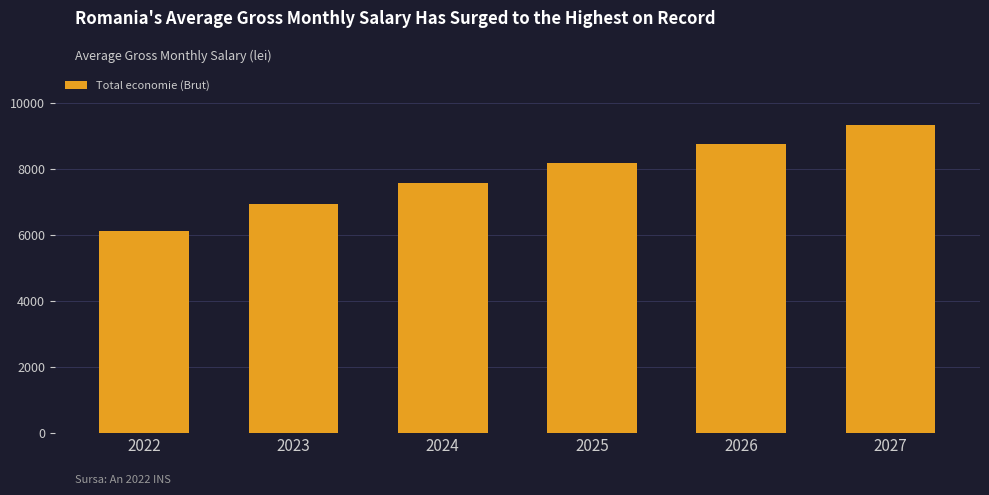

Reading right to left, list all the values displayed in this chart.

9310	8750	8167	7567	6935	6126